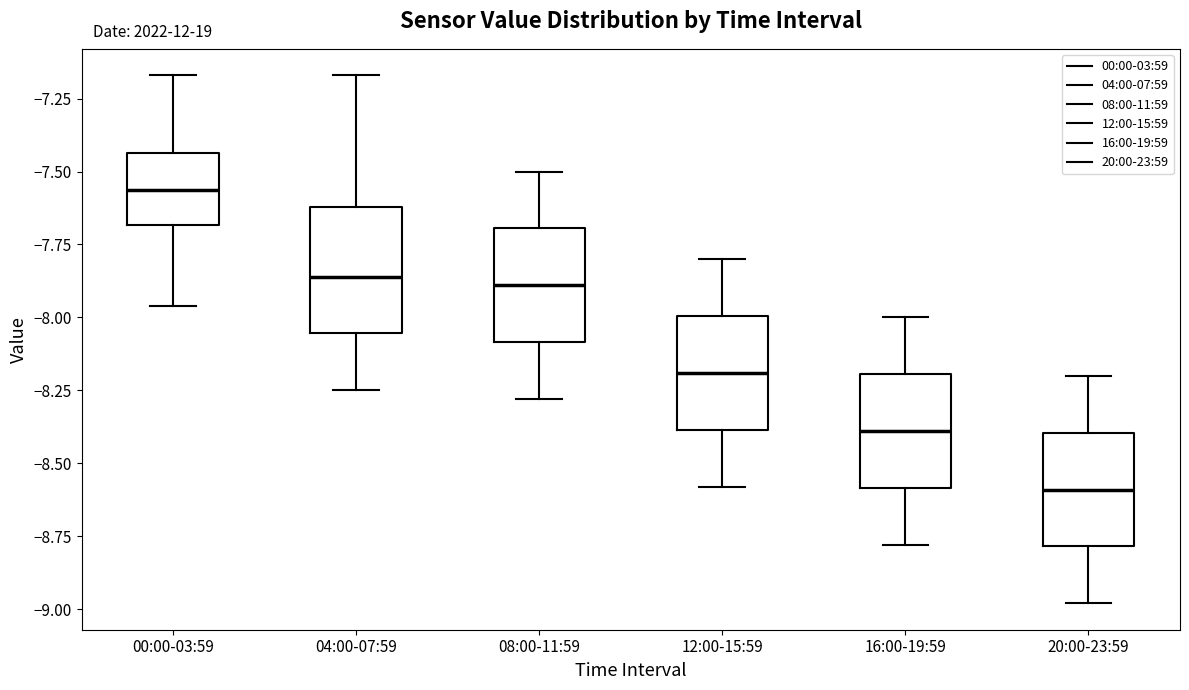

Which box's median line is the lowest?

20:00-23:59